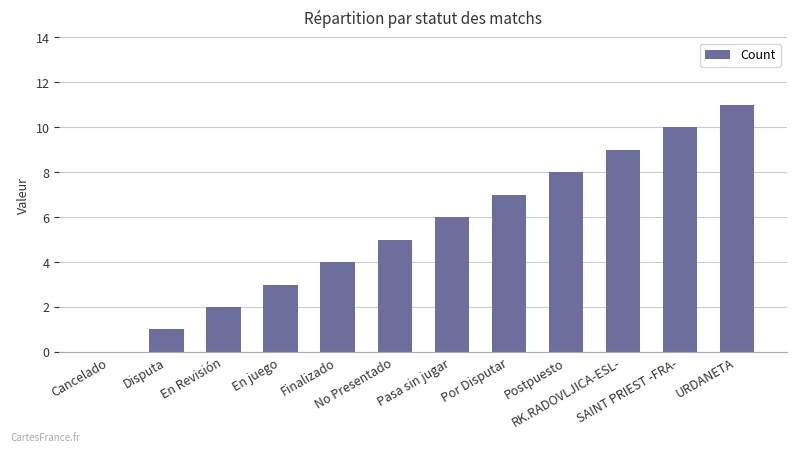

The chart shows a value of 1 at Disputa. True or false?

True